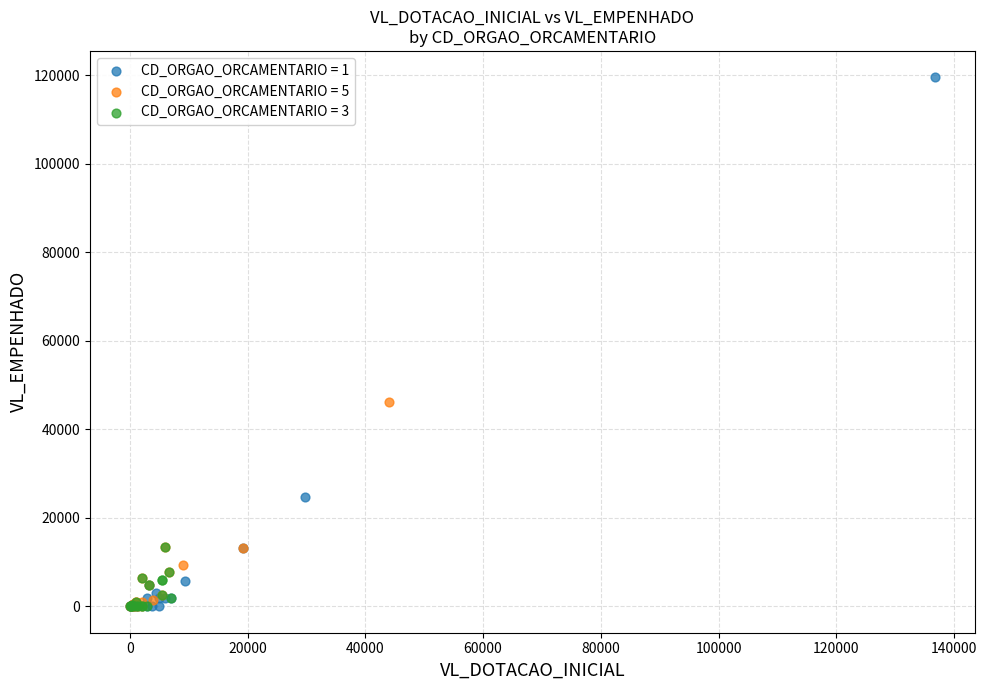

Which series has the widest spread of Y values?

CD_ORGAO_ORCAMENTARIO = 1